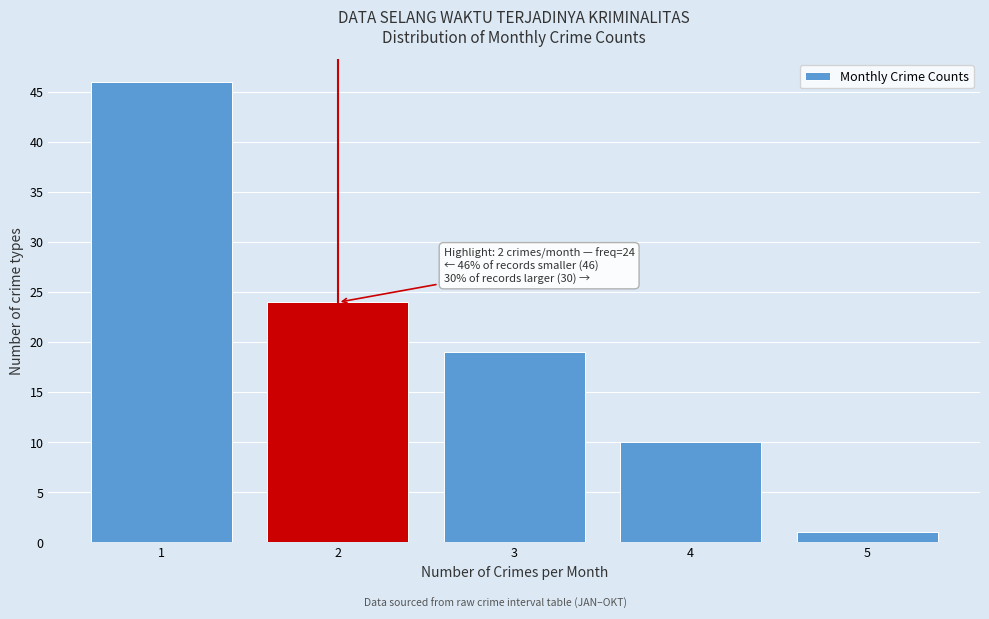

Reading left to right, list all the values displayed in this chart.

46	24	19	10	1